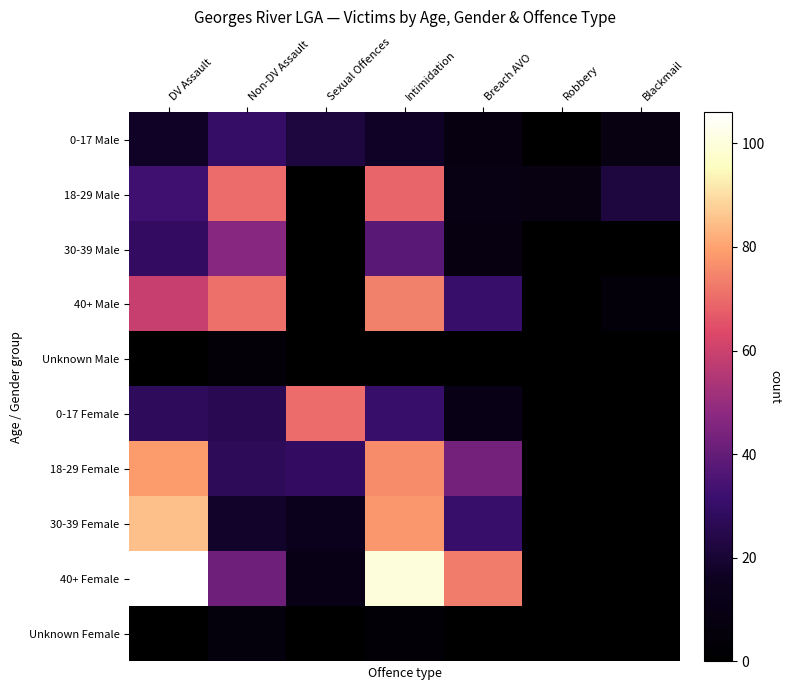

What is the spread (max minus min) of values at Non-DV Assault?

67